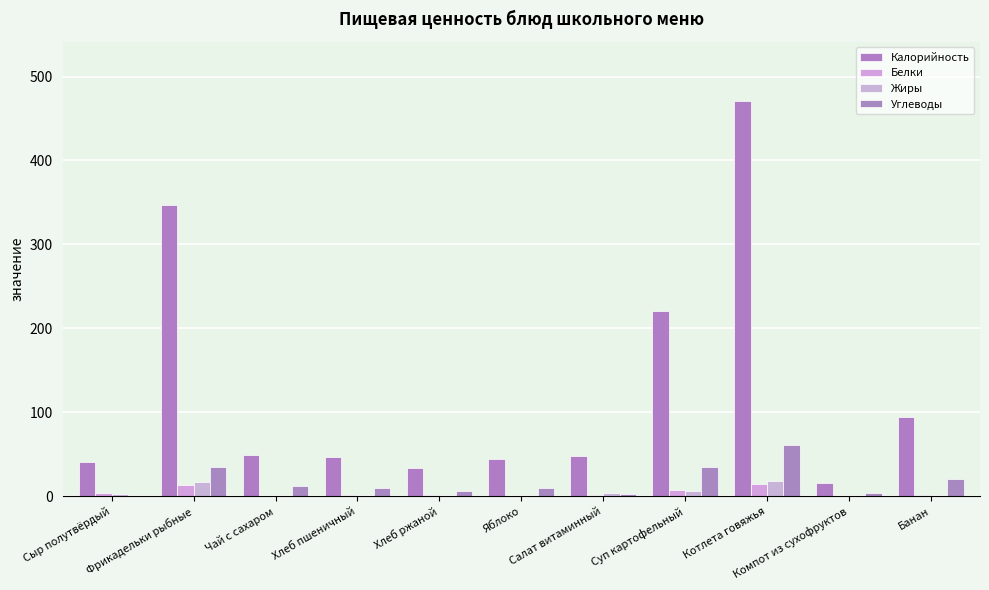

What is the difference between the second highest and minimum values in the Углеводы series?

35.2